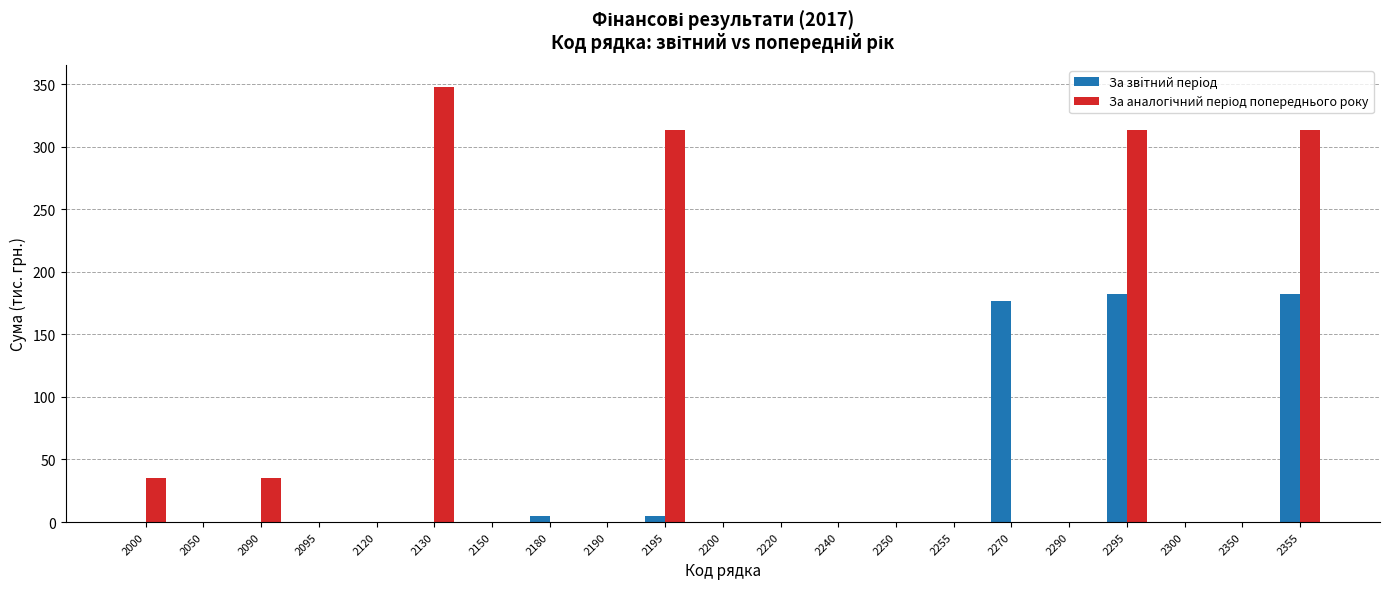

Are the bars horizontal?

No